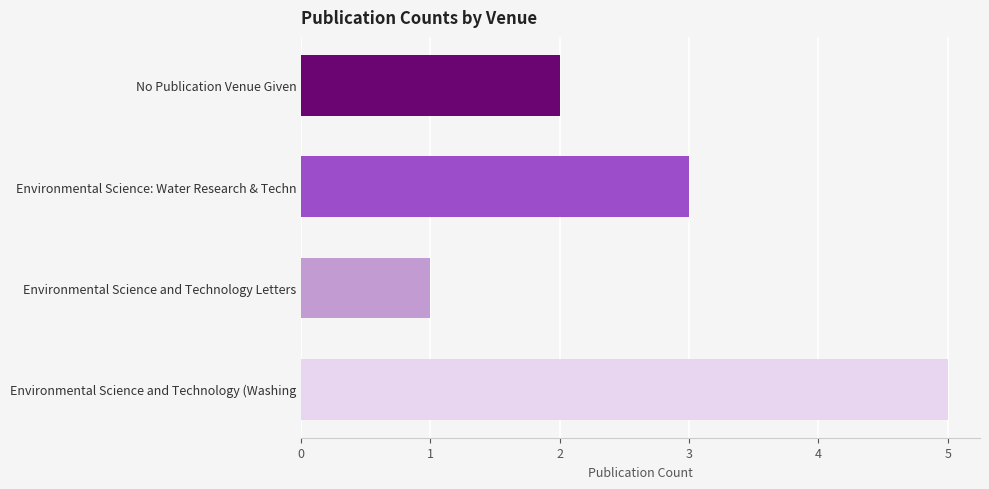

Which category has the lowest value across all series?

Environmental Science and Technology Letters